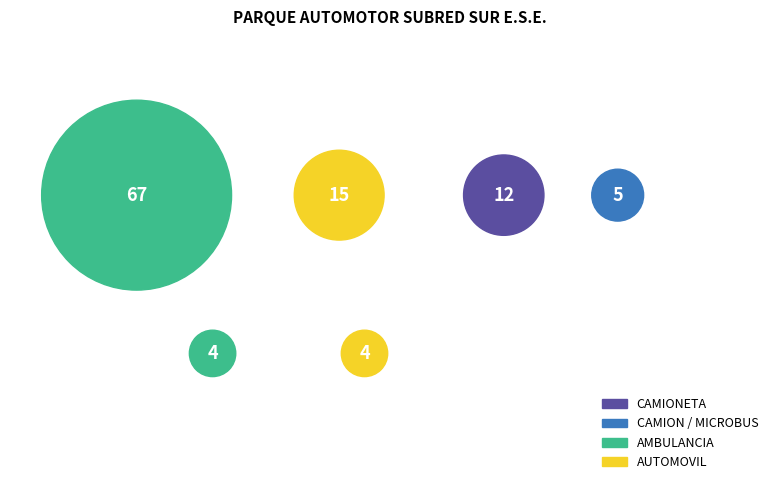

To the nearest percent, what is the combined percentage of MOTOCICLETA and AMBULANCIA?

66%